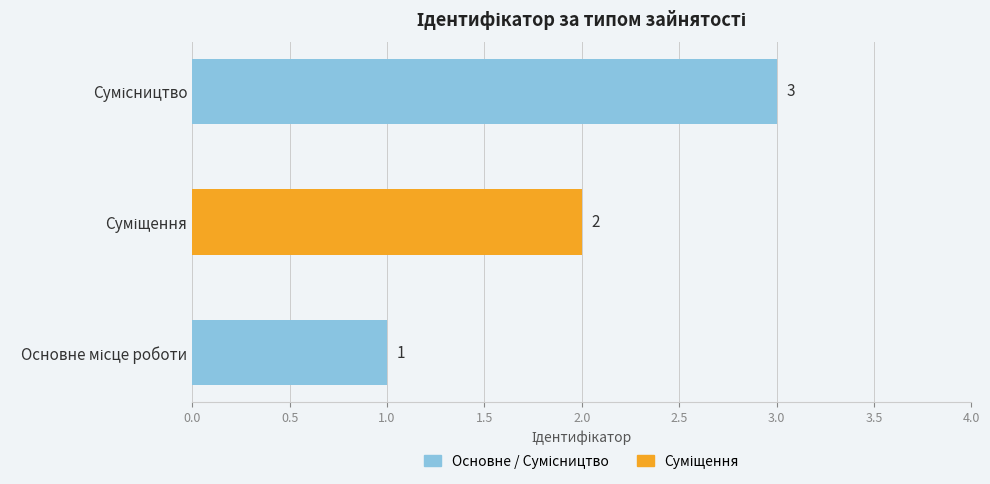

Count the values in the range 1 to 3.

3